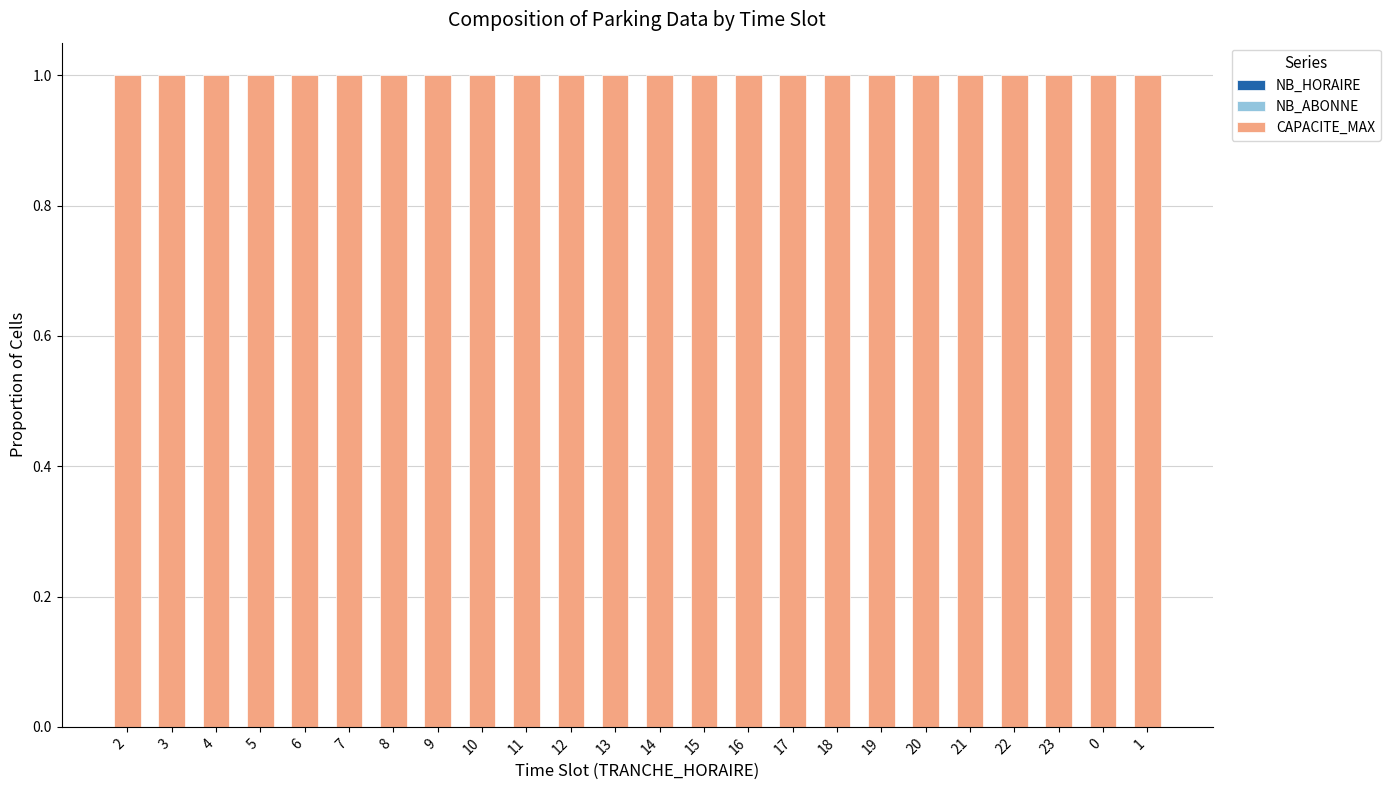

What is the spread (max minus min) of values at 19?

1